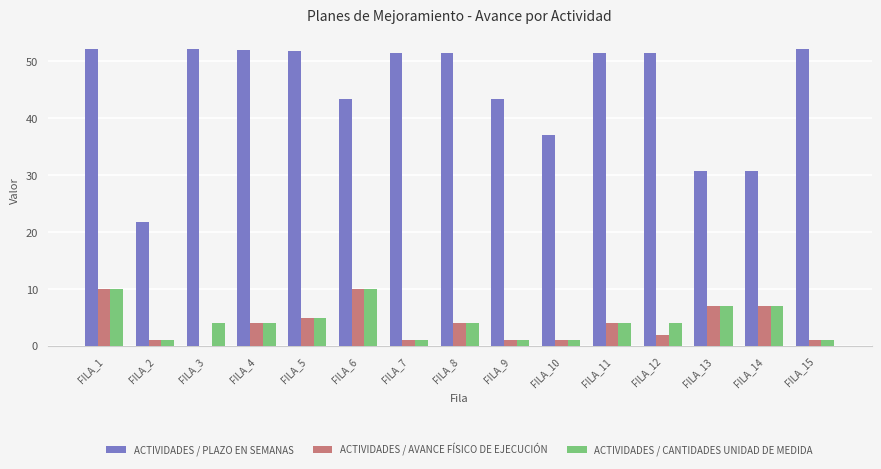

What is the sum of all ACTIVIDADES / CANTIDADES UNIDAD DE MEDIDA values?

64.0